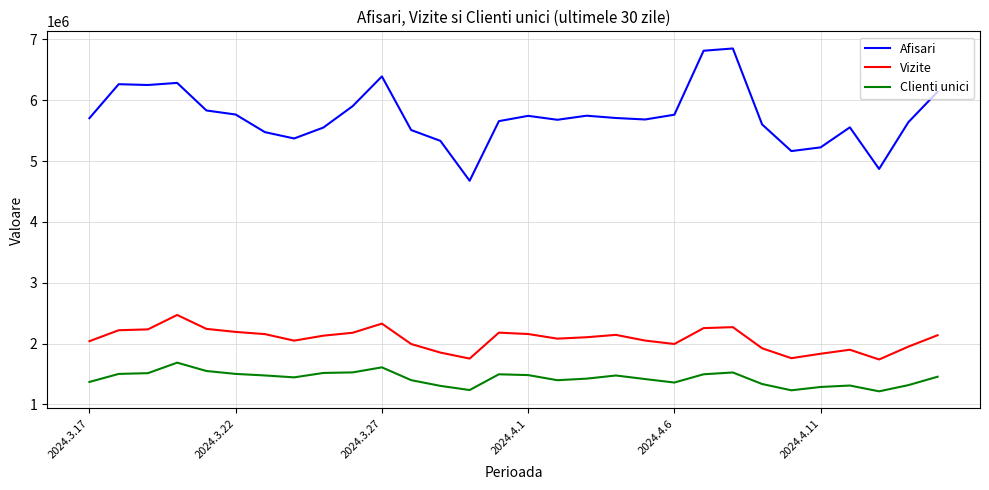

True or false: Vizite and Clienti unici cross at least once.

False